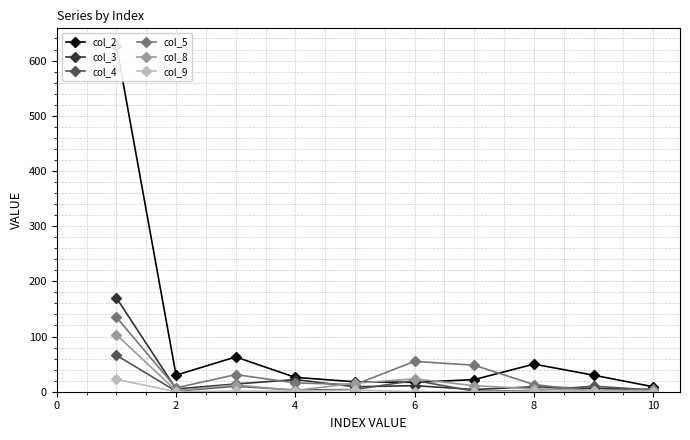

The value of col_5 at 6 is 26.6. True or false?

False